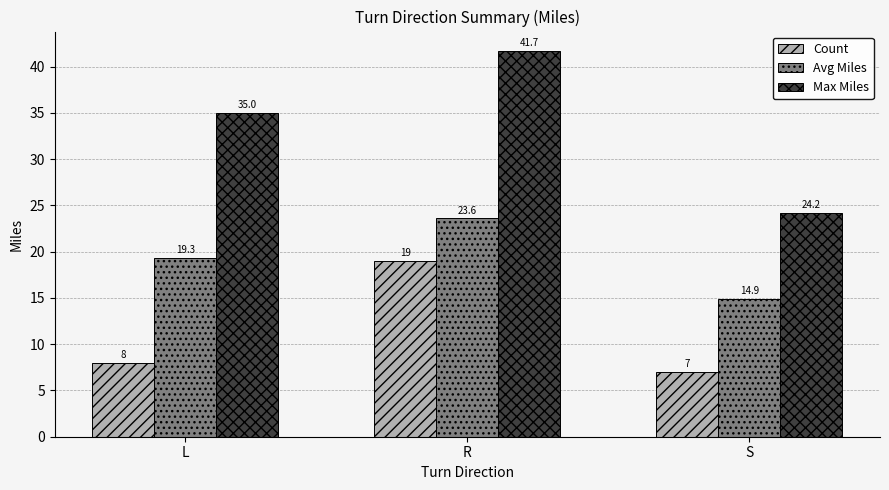

Where is Avg Miles nearest to the value 19?

L